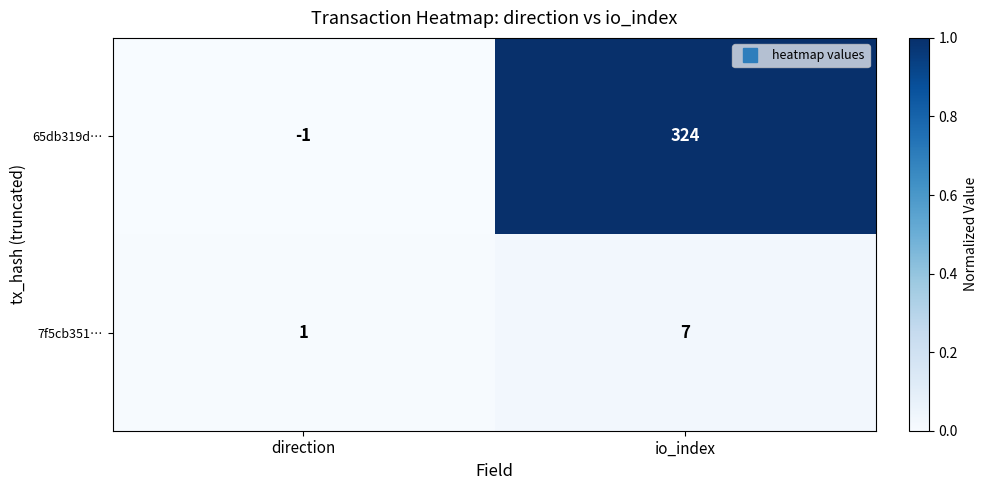

Rank the series at direction from lowest to highest value.

65db319d…, 7f5cb351…